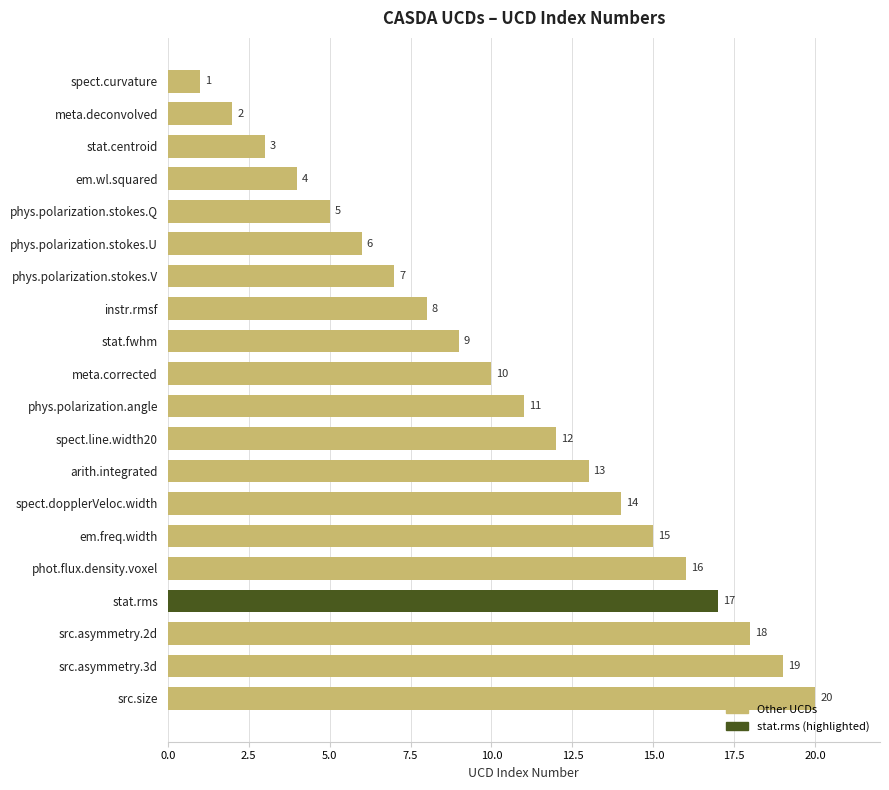

What is the value of the 13th bar from the top?

13